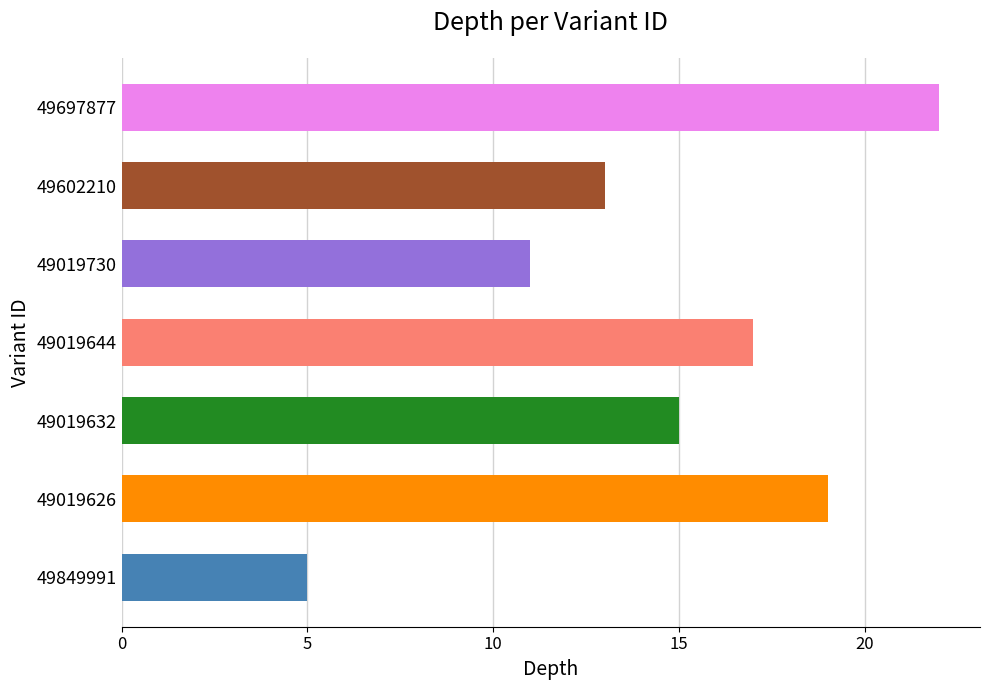

How many values are below 15?

3